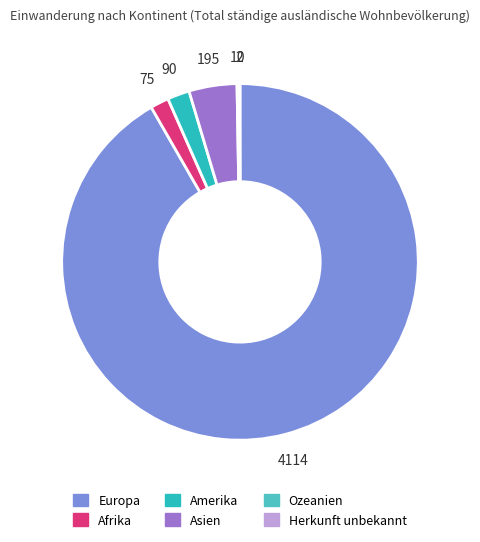

What is the largest slice in the pie chart?

Europa